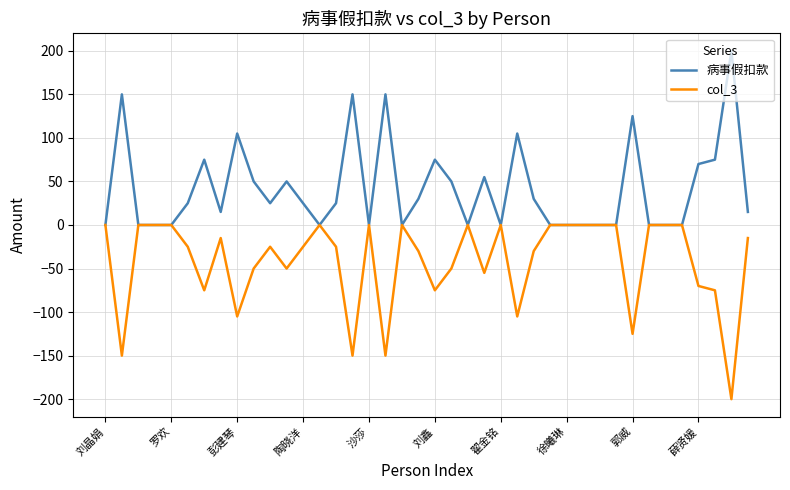

Reading left to right, transcribe all the data shown in this chart.

病事假扣款: 0	150	0	0	0	25	75	15	105	50	25	50	25	0	25	150	0	150	0	30	75	50	0	55	0	105	30	0	0	0	0	0	125	0	0	0	70	75	200	15
col_3: 0	-150	0	0	0	-25	-75	-15	-105	-50	-25	-50	-25	0	-25	-150	0	-150	0	-30	-75	-50	0	-55	0	-105	-30	0	0	0	0	0	-125	0	0	0	-70	-75	-200	-15